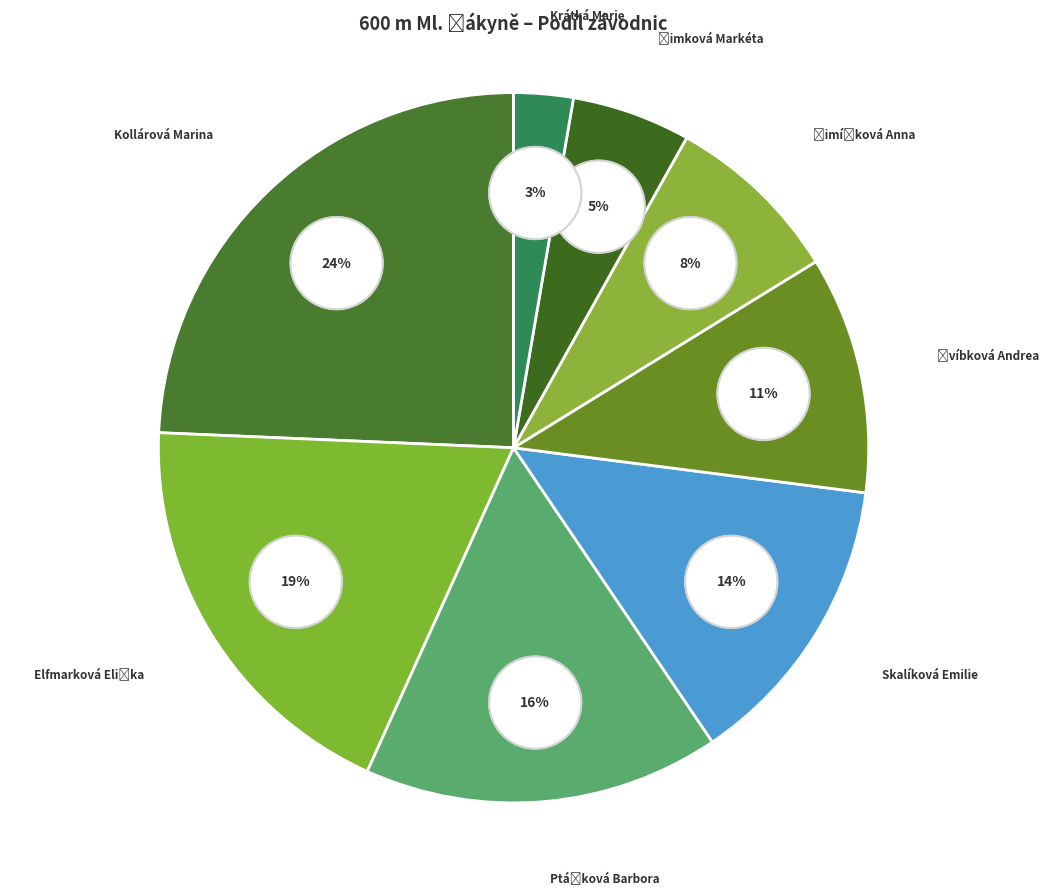

What is the largest slice in the pie chart?

Kollárová Marina